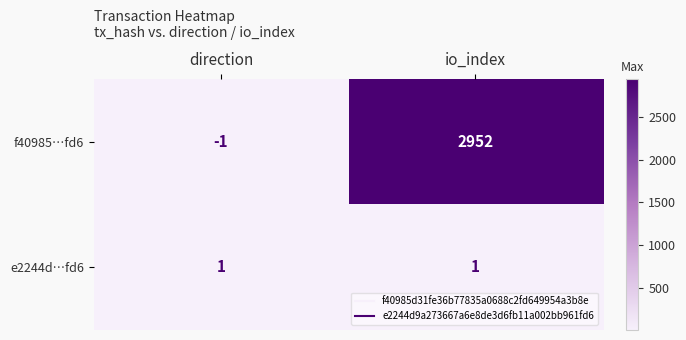

At how many categories does at least one series exceed 342?

1